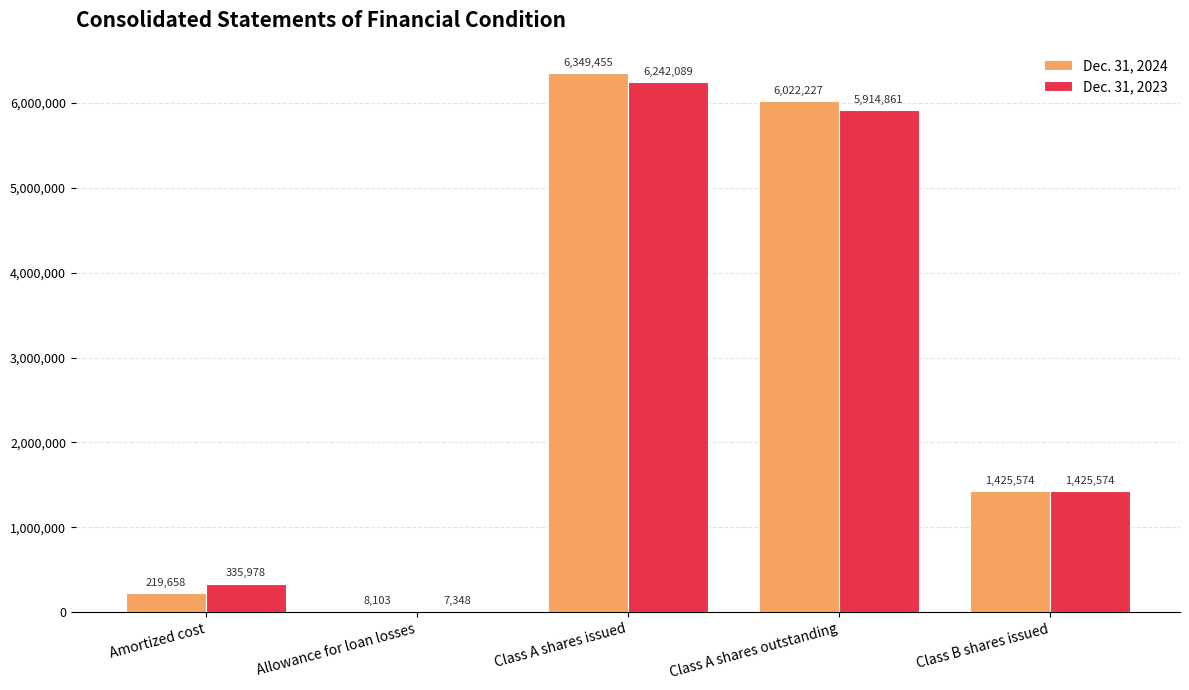

What is the total value across all series at Allowance for loan losses?

15451